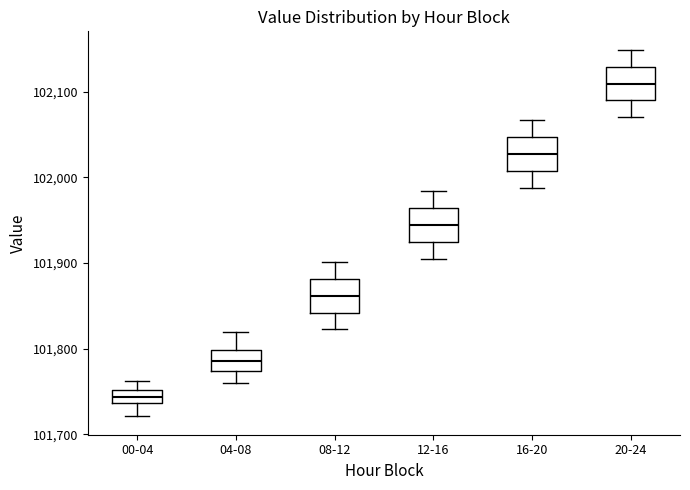

Where is the upper edge of the box for 20-24 on the y-axis? The values are not printed on the chart, so give them approximately, as read against the axis.

102130